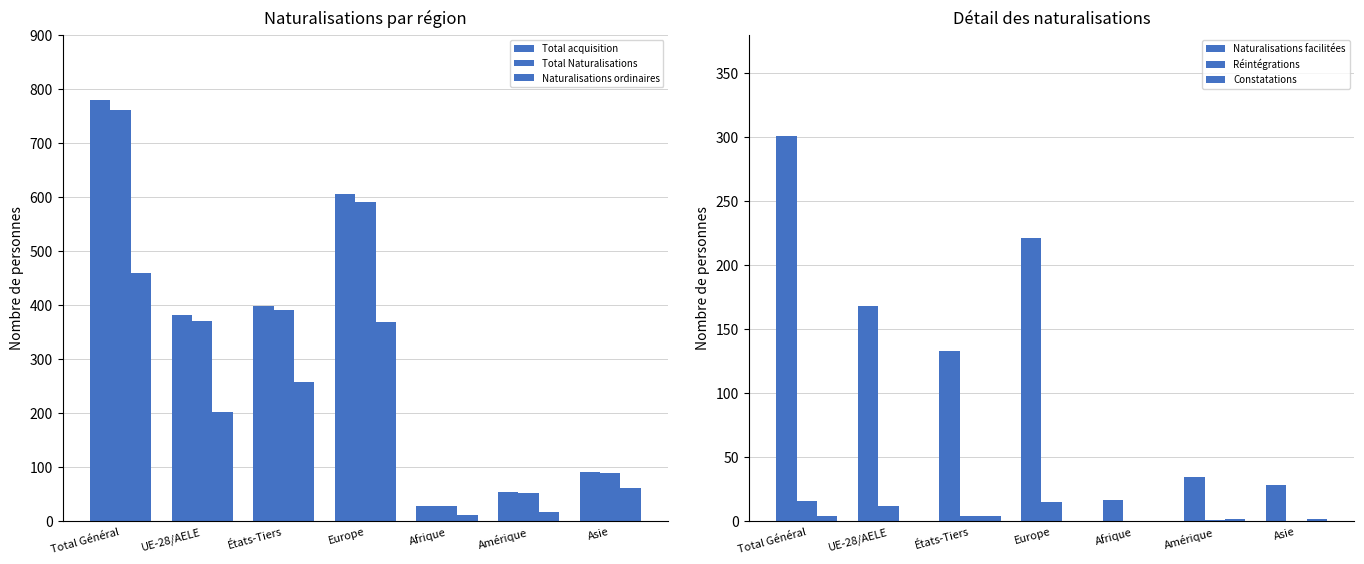

How many series are shown in this chart?

6